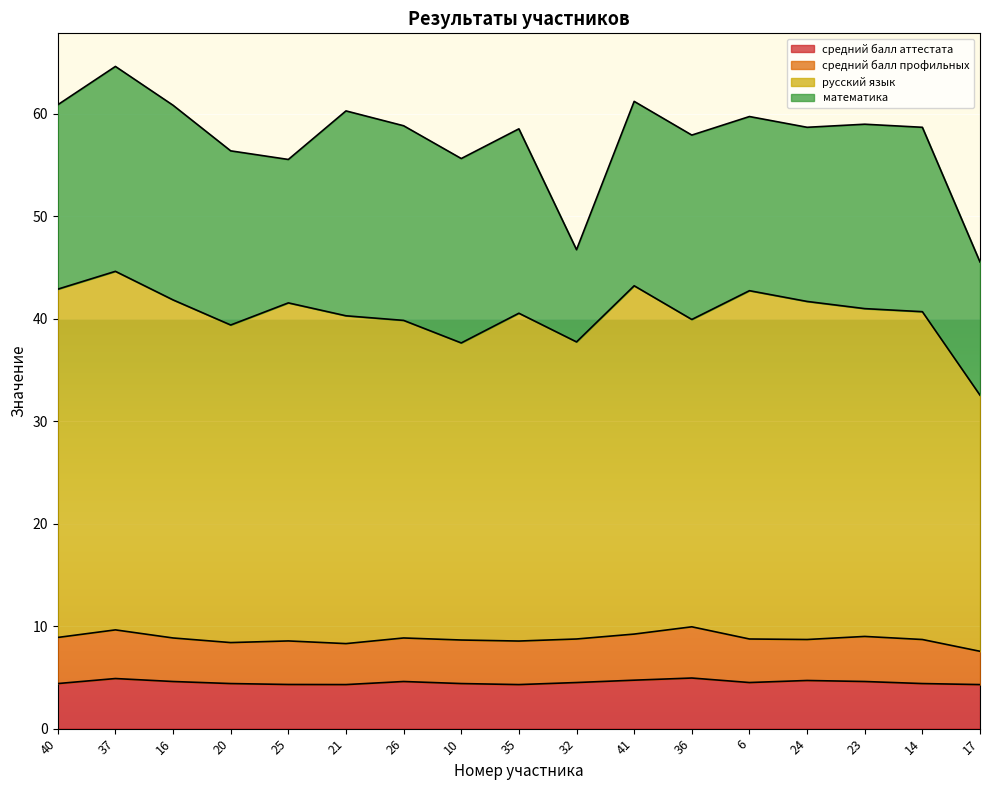

How many lines are shown in the chart?

4